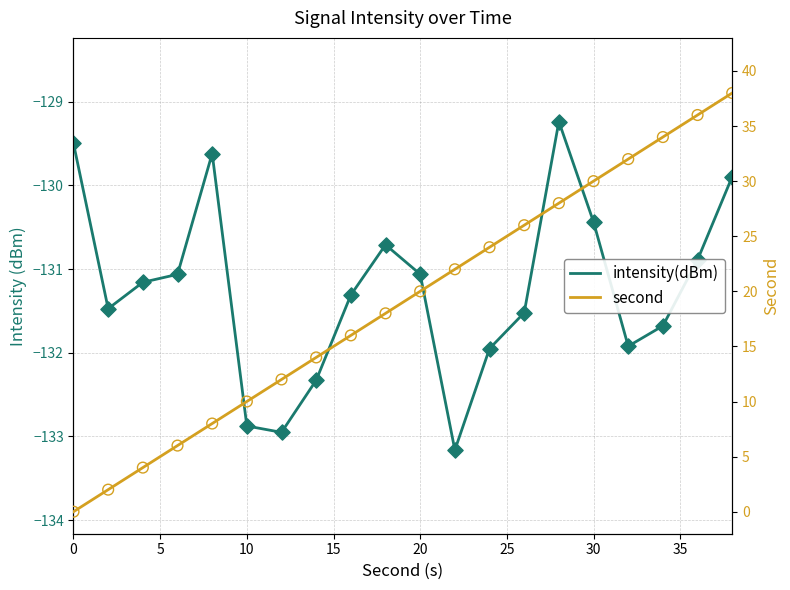

Which series has the largest total across all categories?

second